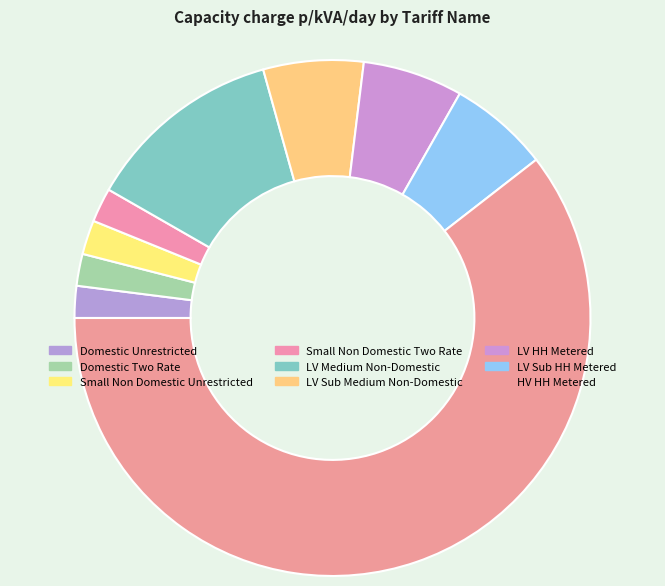

Count the number of slices in the pie.

9